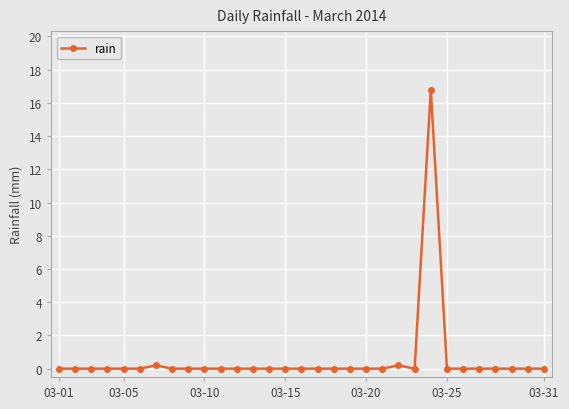

Count the number of categories in the chart.

31